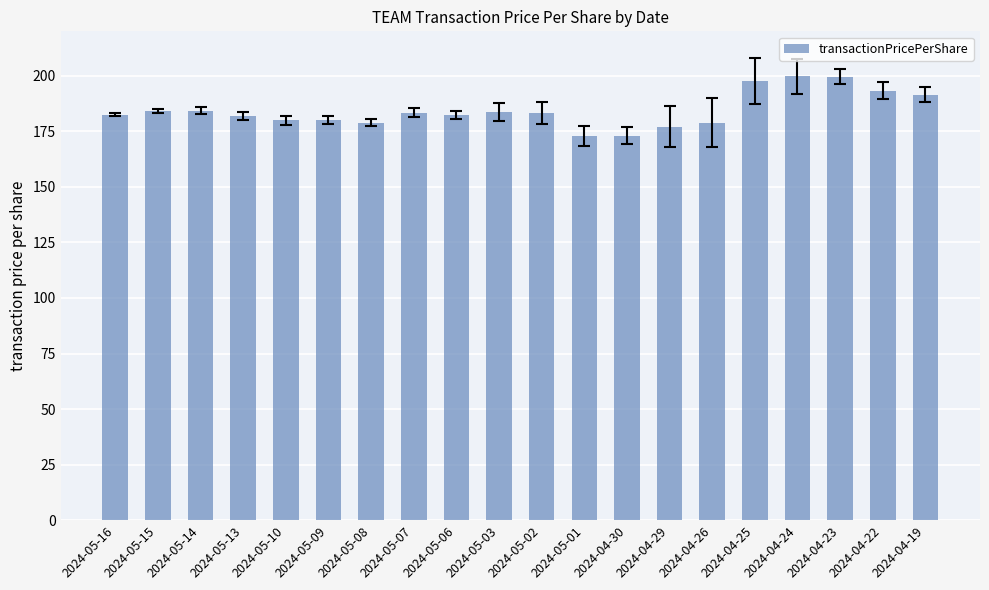

What is the smallest value displayed?

173.0